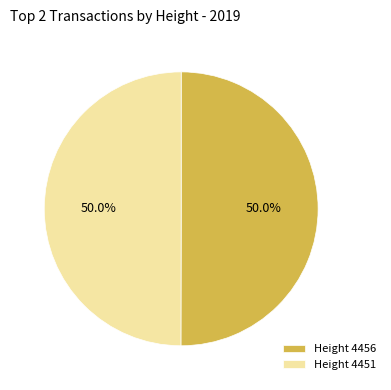

Approximately how many times larger is the value at Height 4456 compared to Height 4451?

1.0